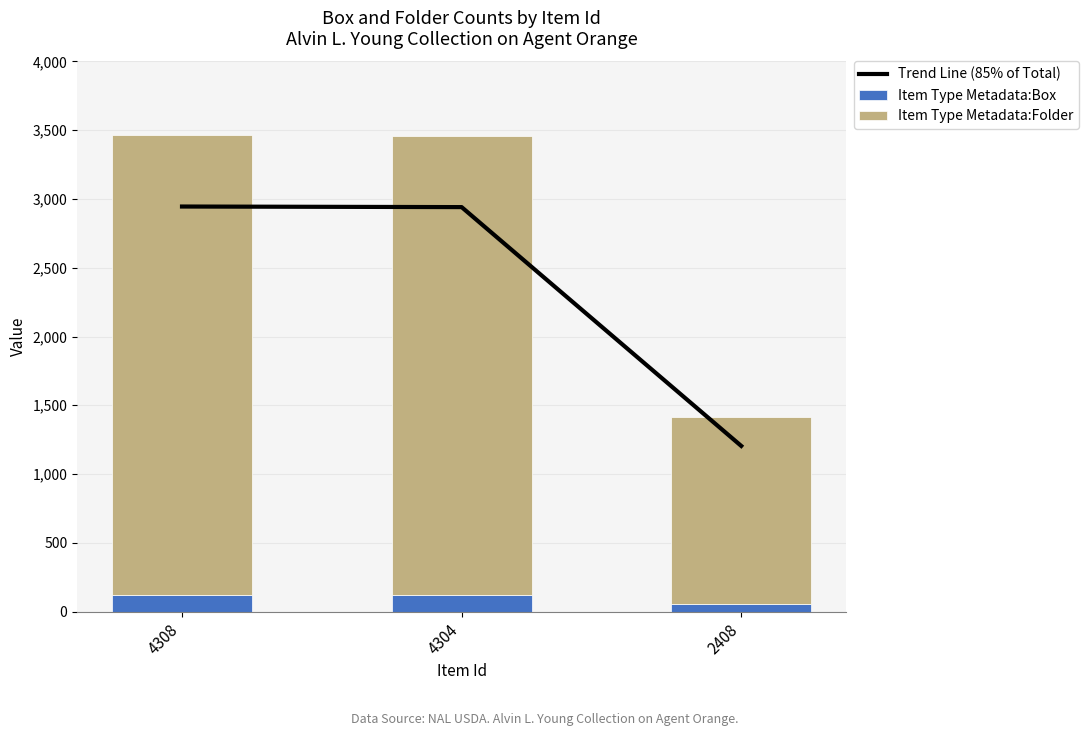

Which series has the largest total across all categories?

Item Type Metadata:Folder